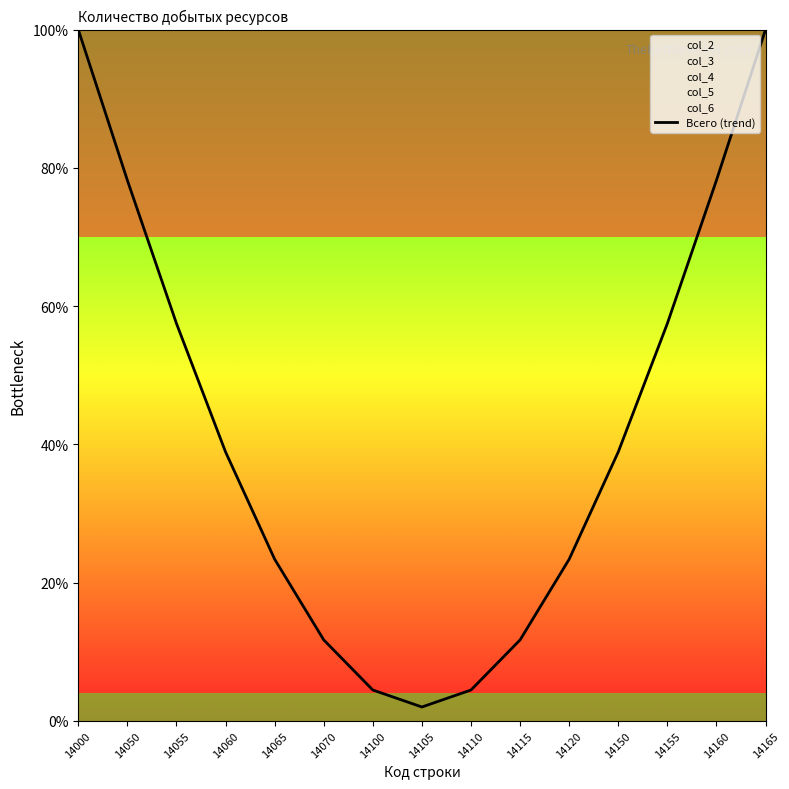

What is the difference between the maximum and minimum values?

98.0